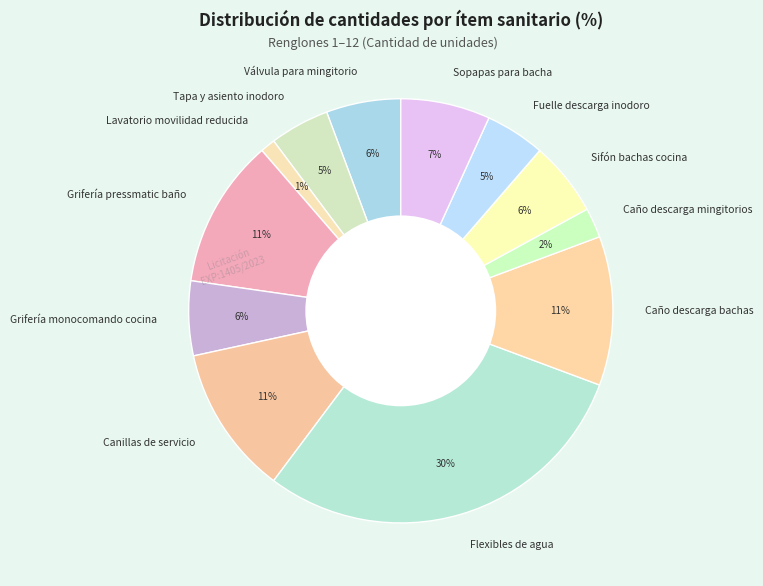

Which category has the smallest portion of the pie?

Lavatorio movilidad reducida